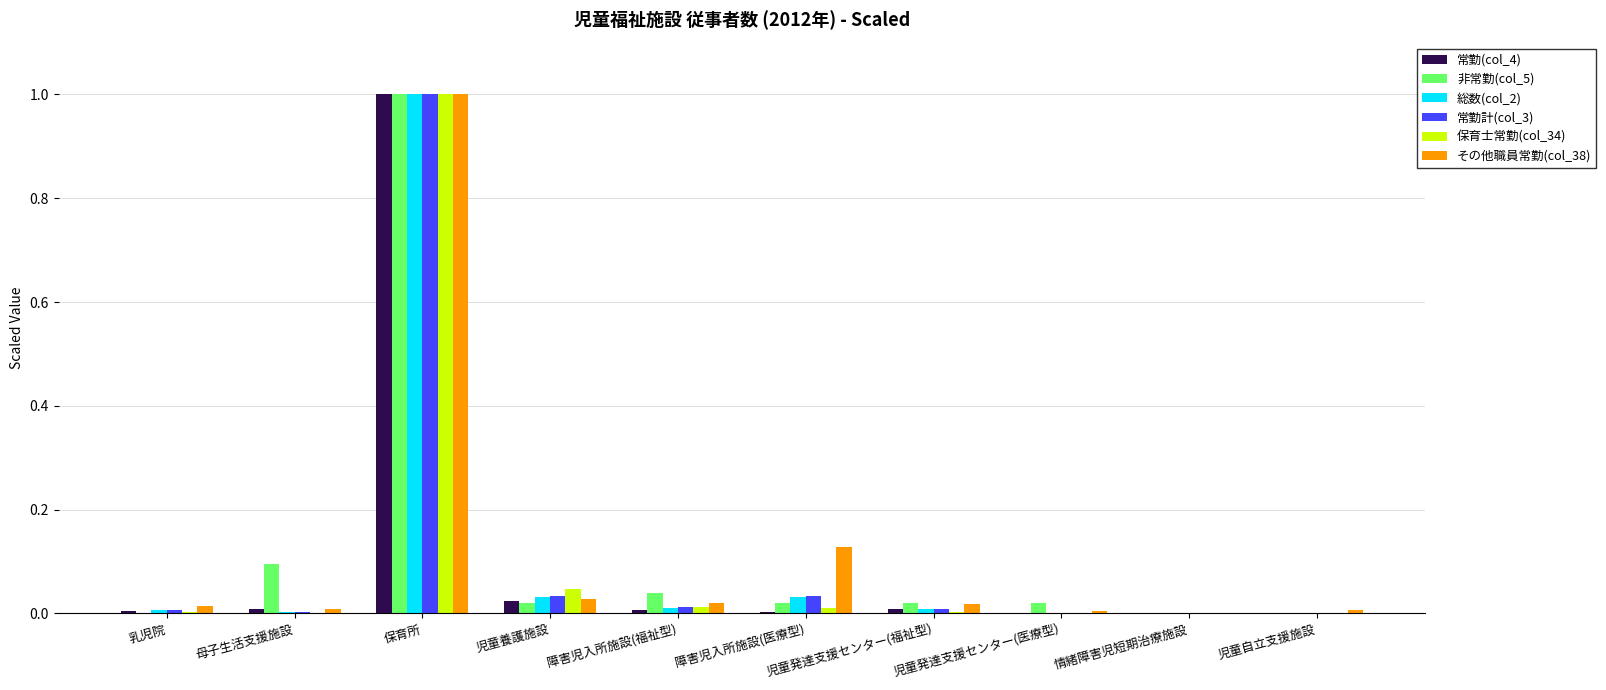

True or false: 常勤計(col_3) has a value of 1.0 at 保育所.

True